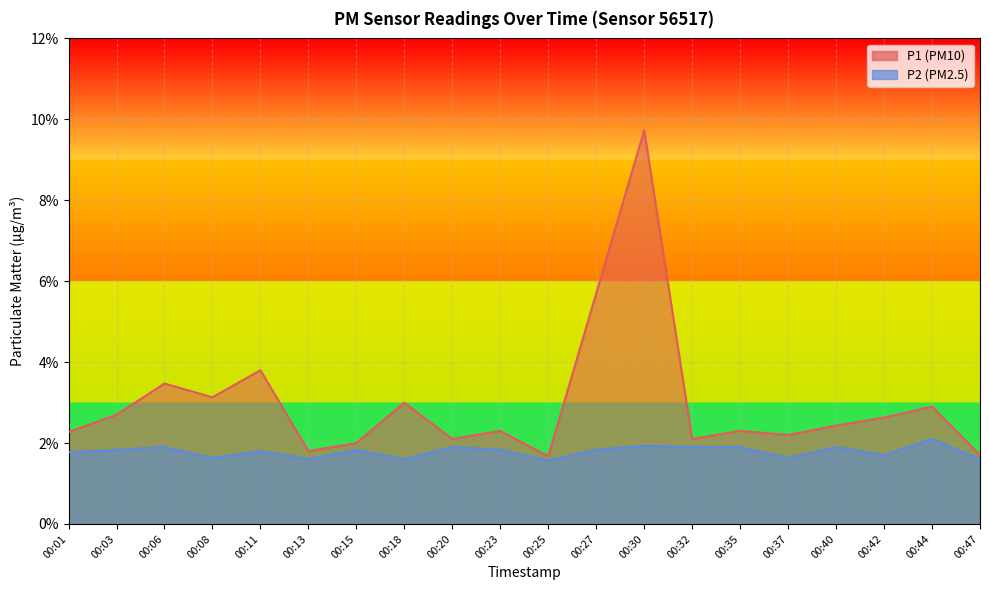

What is the difference between the maximum and minimum values in the P2 series?

0.5